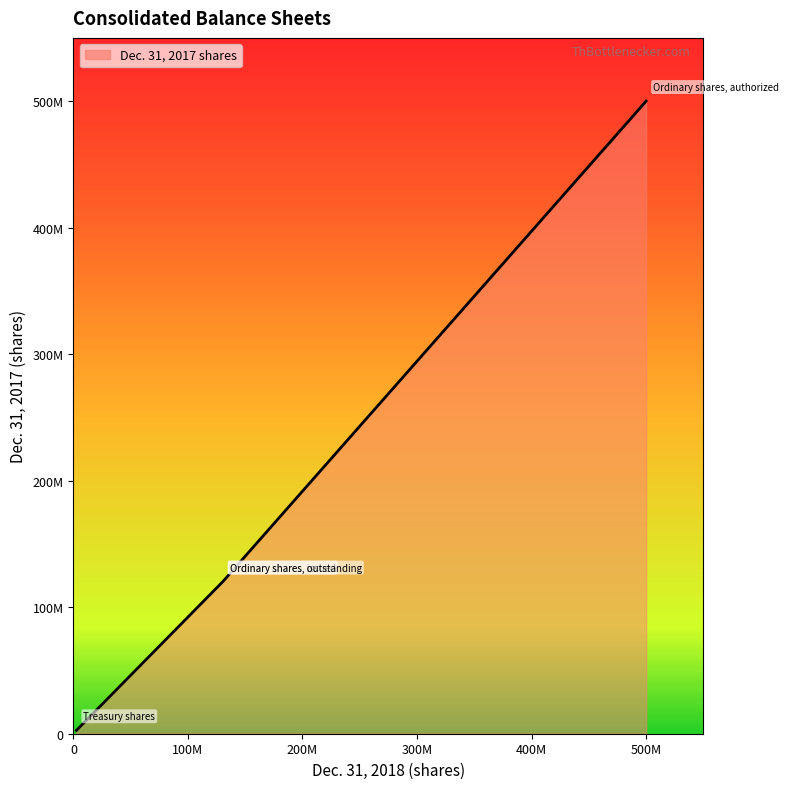

Approximately how many times larger is the value at 100M compared to 0?

45.5